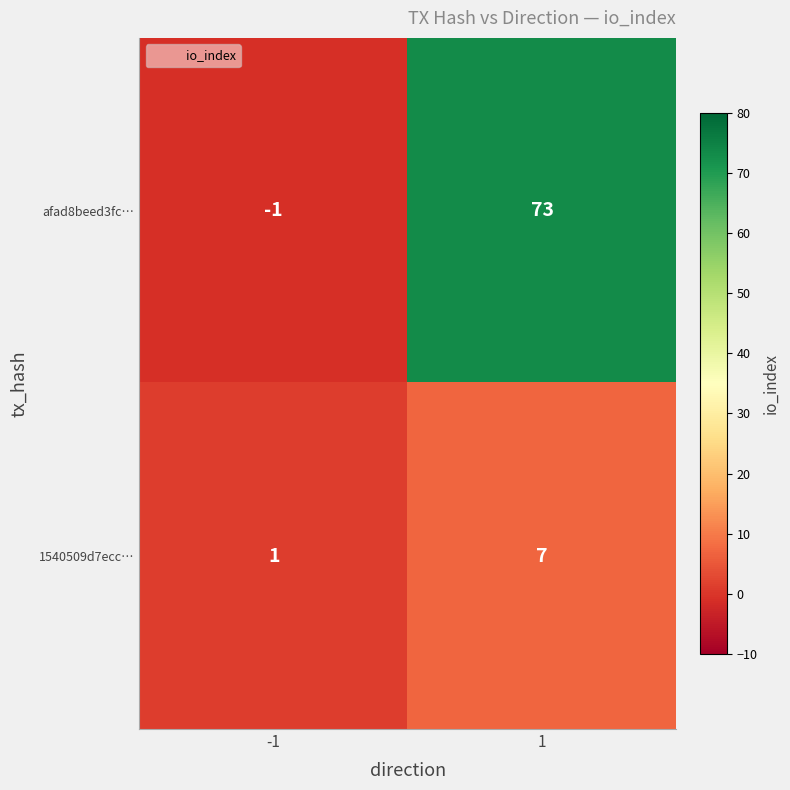

Which series has the largest total across all categories?

afad8beed3fc…